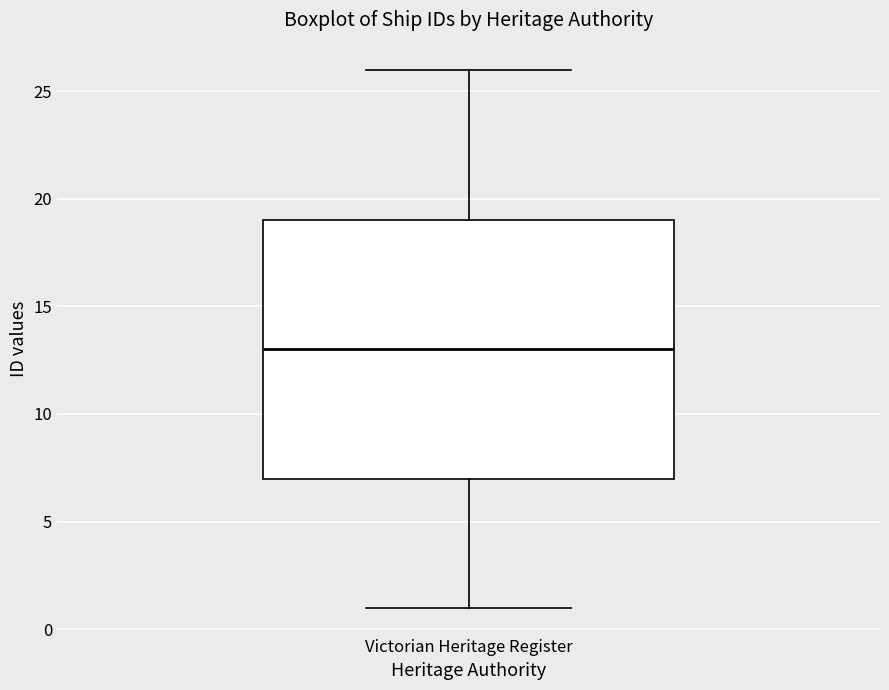

Where does the upper whisker of the box for Victorian Heritage Register end on the y-axis? The values are not printed on the chart, so give them approximately, as read against the axis.

26